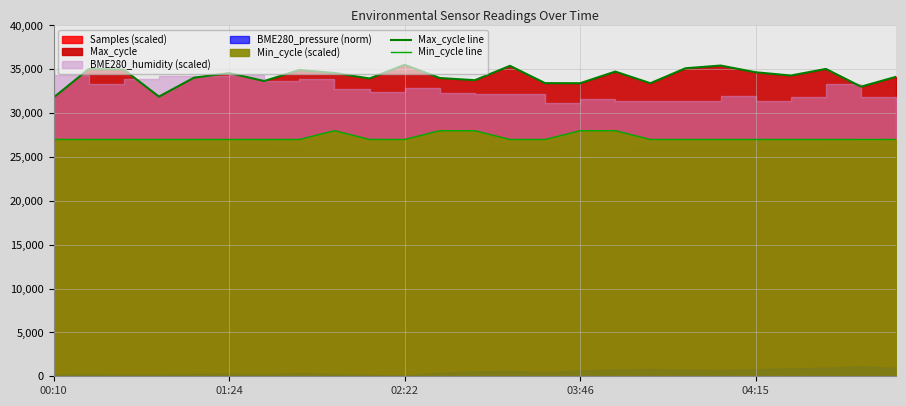

True or false: Max_cycle line has more than 0 points higher than both neighbors.

True